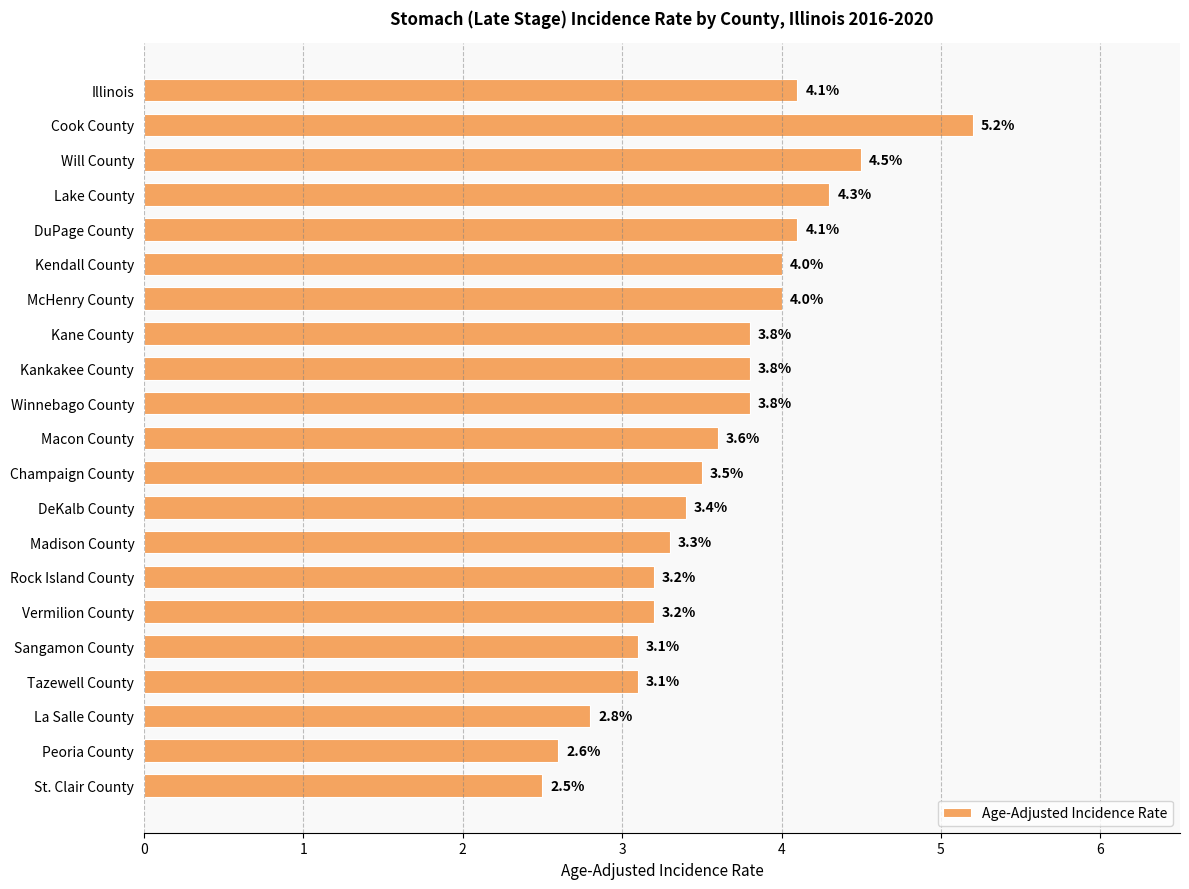

What is the label of the 7th bar from the bottom?

Rock Island County